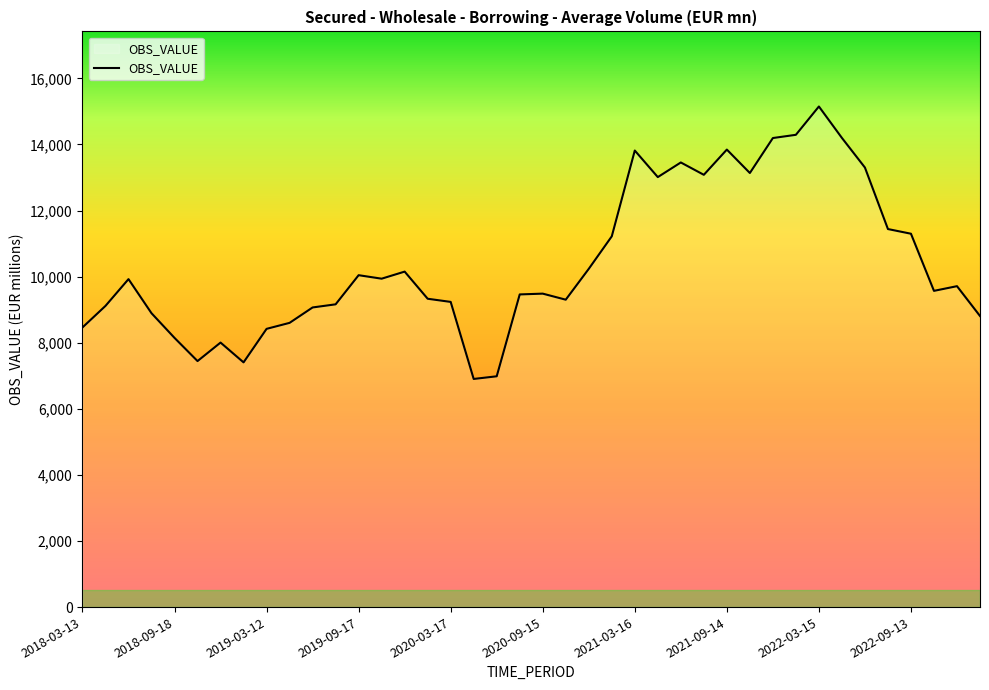

What is the greatest value displayed?

15147.3